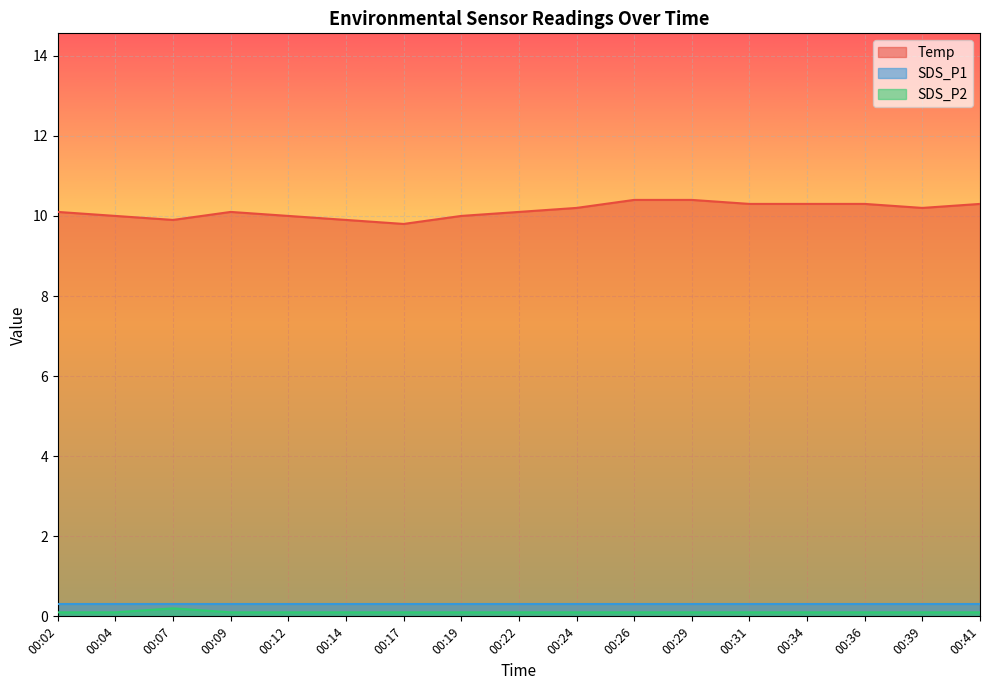

What are all the series names shown in the legend?

Temp, SDS_P1, SDS_P2